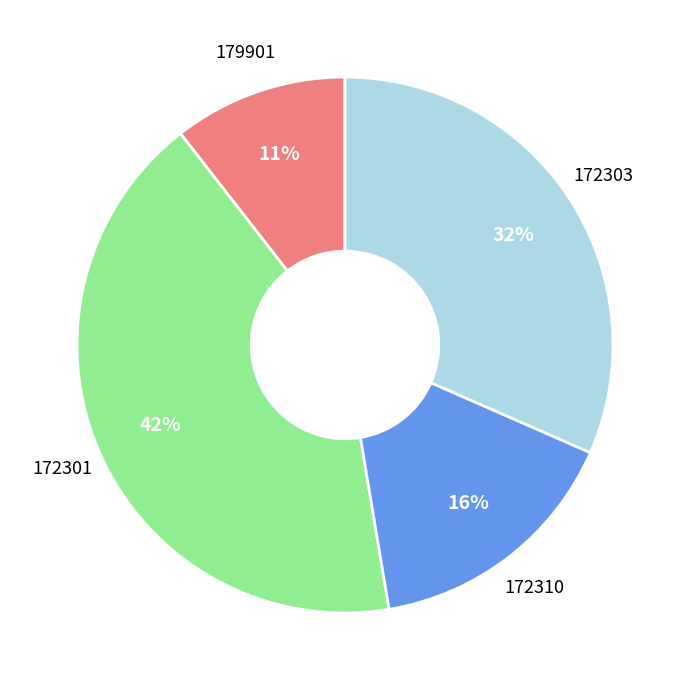

Is there any slice that represents more than half of the pie?

No